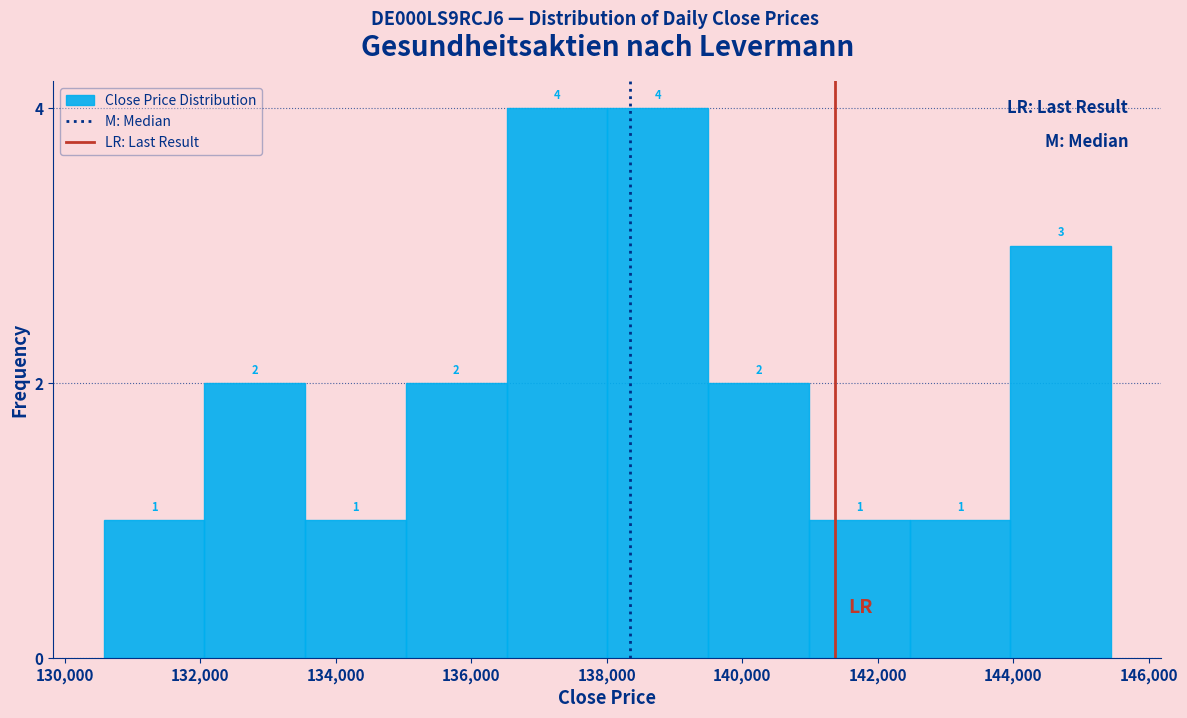

Reading left to right, list every bar in this chart as the range it spans on the x-axis followed by its height. The bar edges are not printed on the chart, so give them approximately, as read against the axis.

130600 to 132000: 1
132000 to 133600: 2
133600 to 135000: 1
135000 to 136600: 2
136600 to 138000: 4
138000 to 139400: 4
139400 to 141000: 2
141000 to 142400: 1
142400 to 144000: 1
144000 to 145400: 3